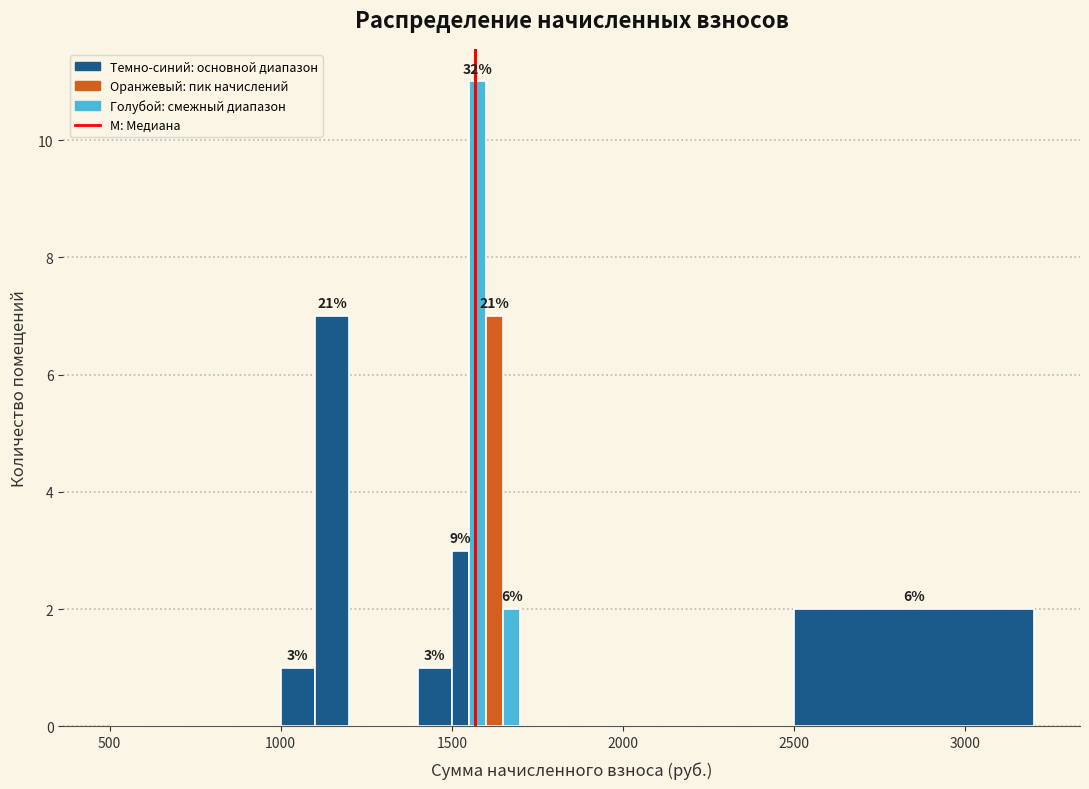

Read against the x-axis, roughly where is the centre of the tallest bar?

1600